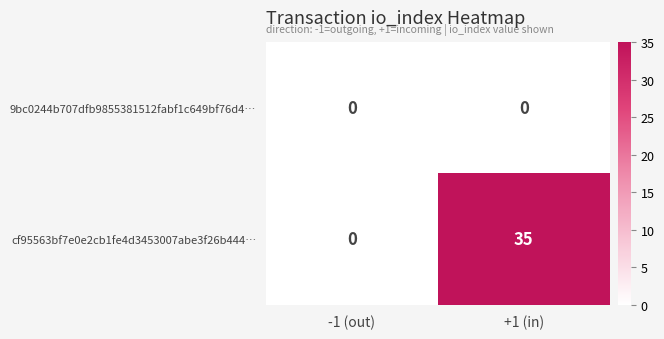

What is the difference between the maximum and minimum values in the cf95563bf7e0e2cb1fe4d3453007abe3f26b444… series?

35